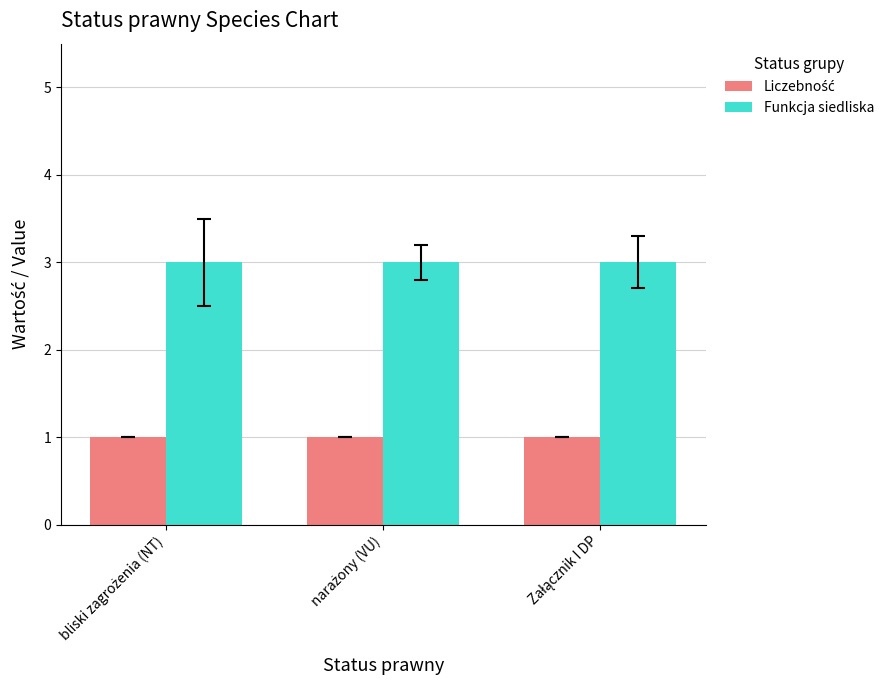

At how many categories does at least one series exceed 1?

3